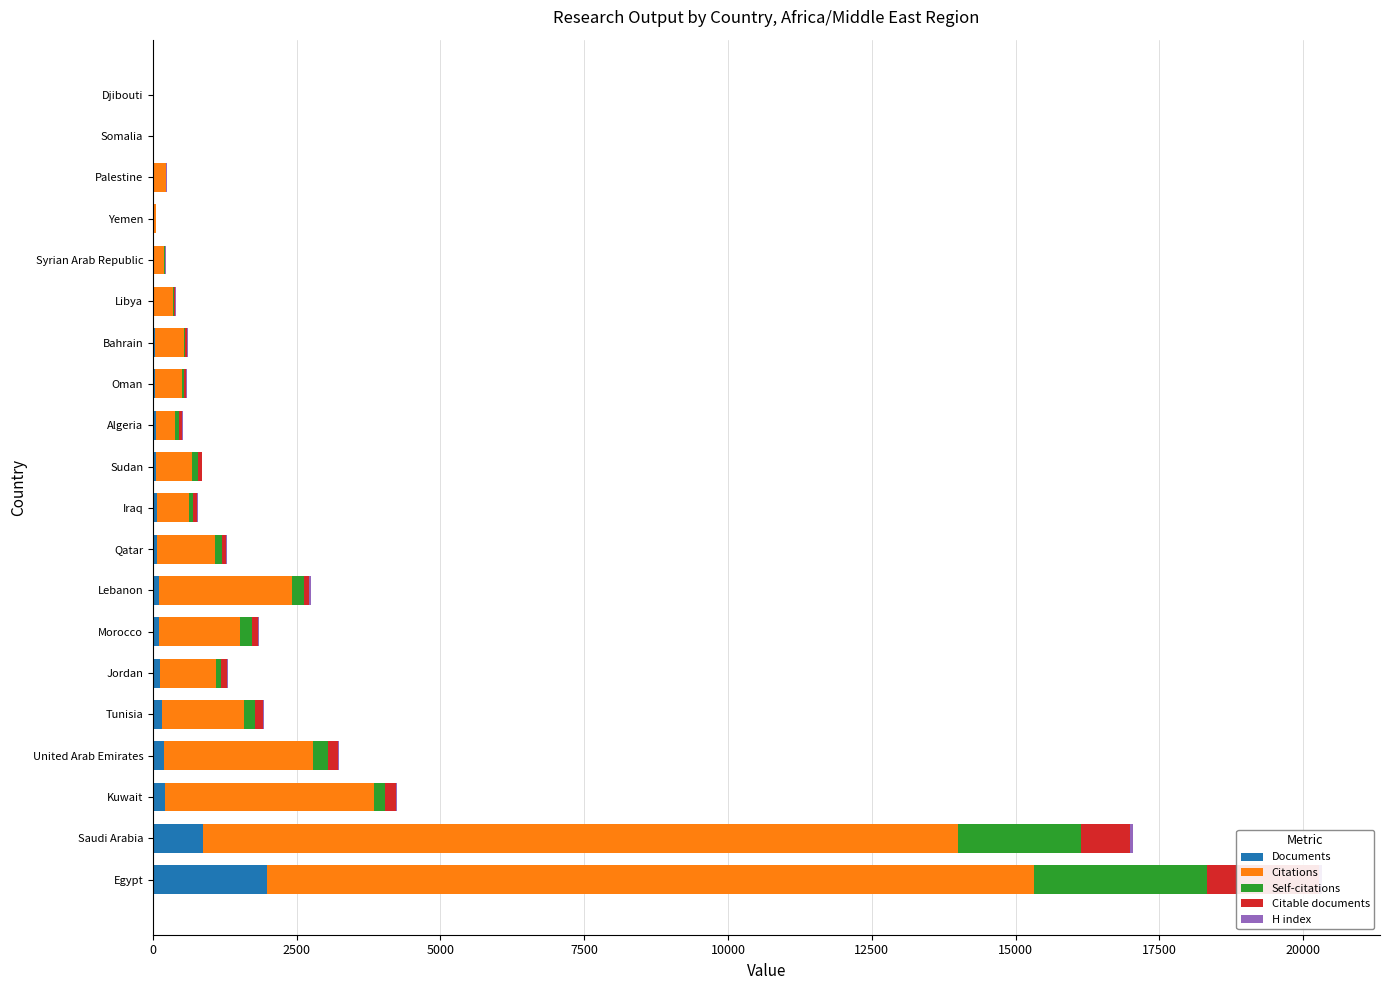

Which series has the largest total across all categories?

Citations